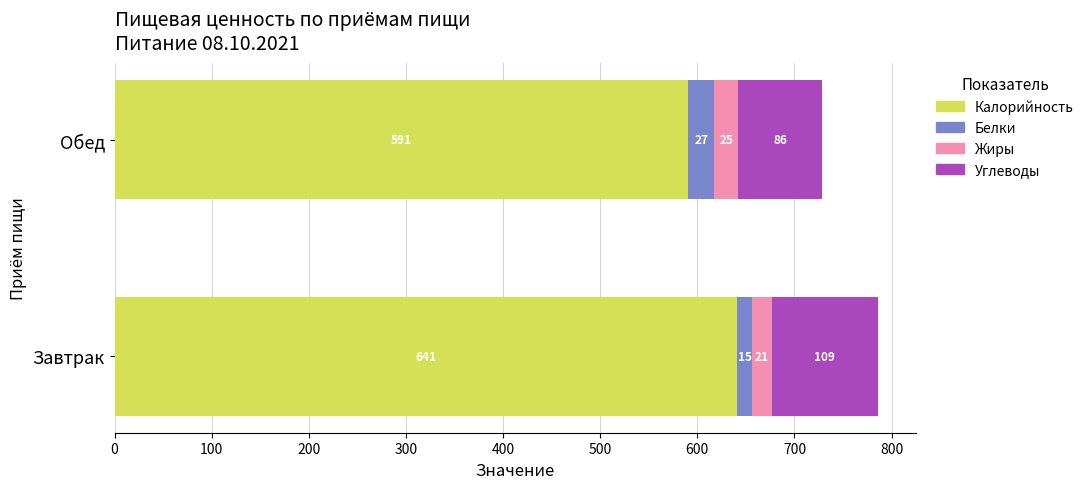

At which category is the sum across all series the highest?

Завтрак